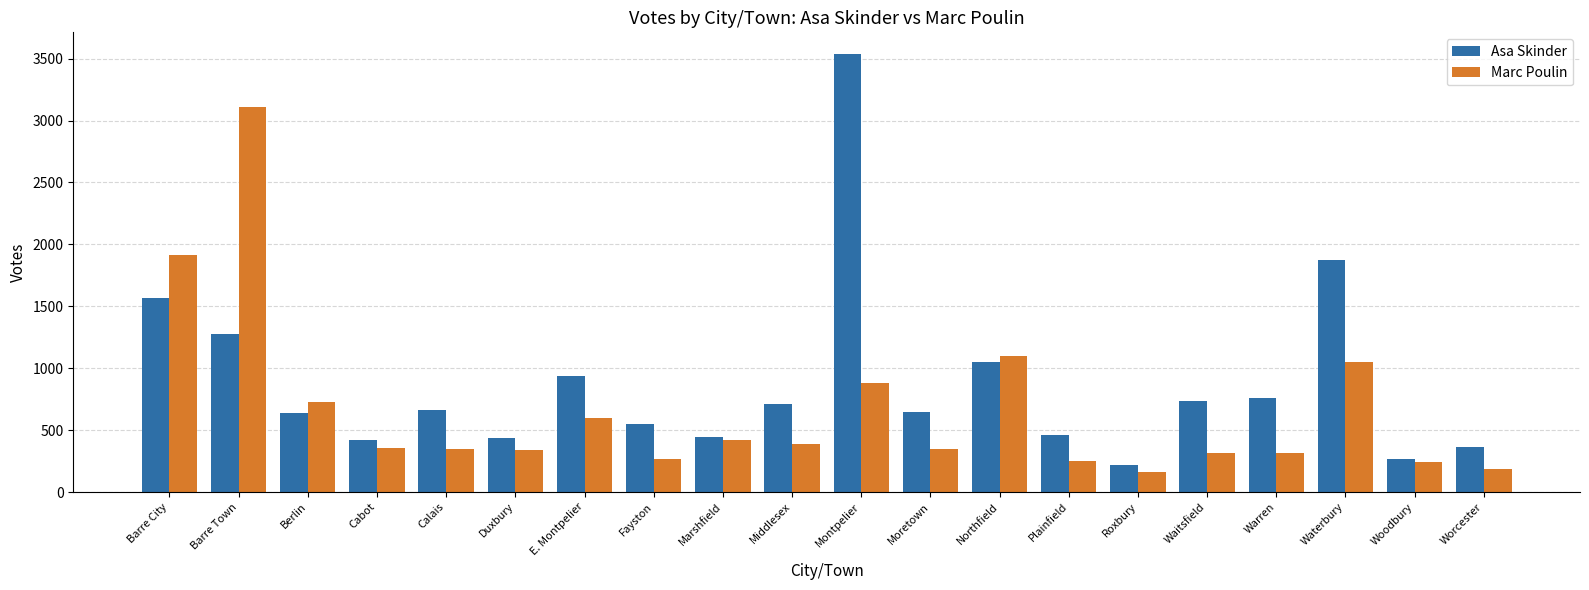

How many data points in Asa Skinder are less than 663?

10